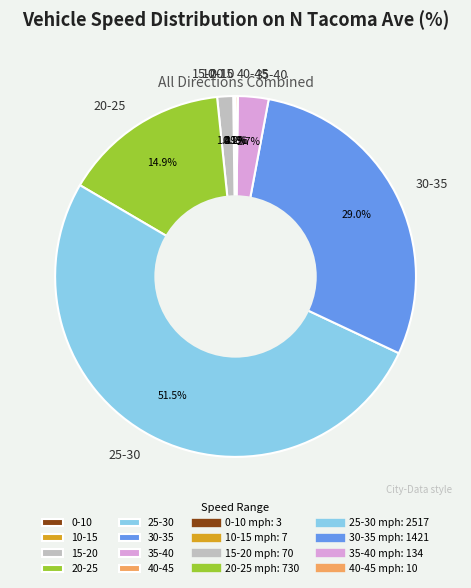

Which has a higher value, 35-40 or 30-35?

30-35